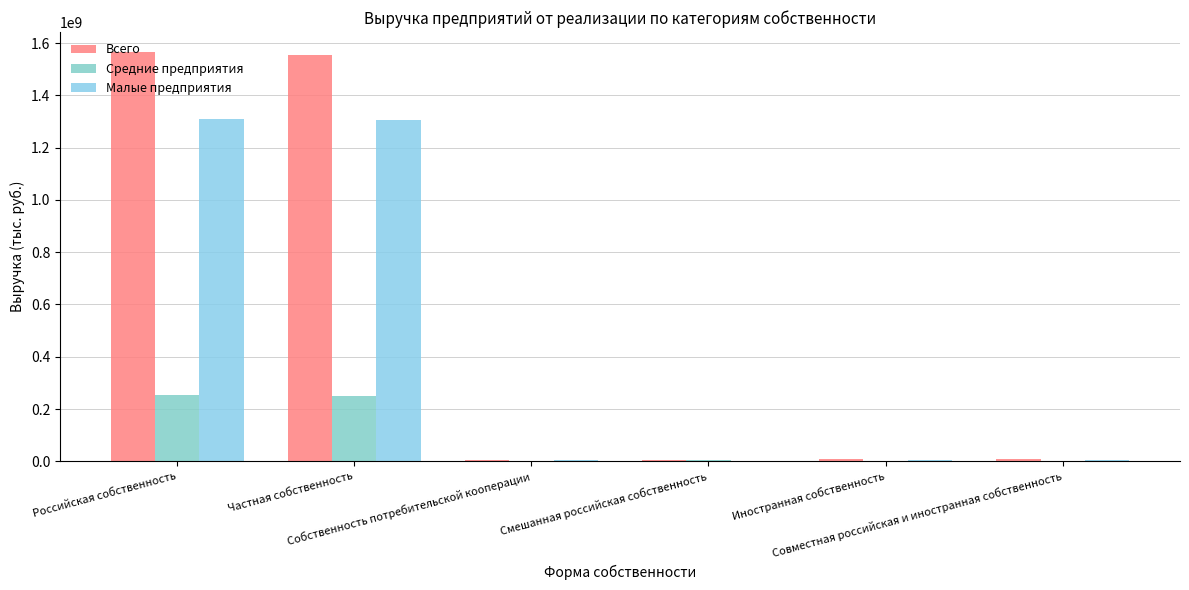

Are the bars horizontal?

No